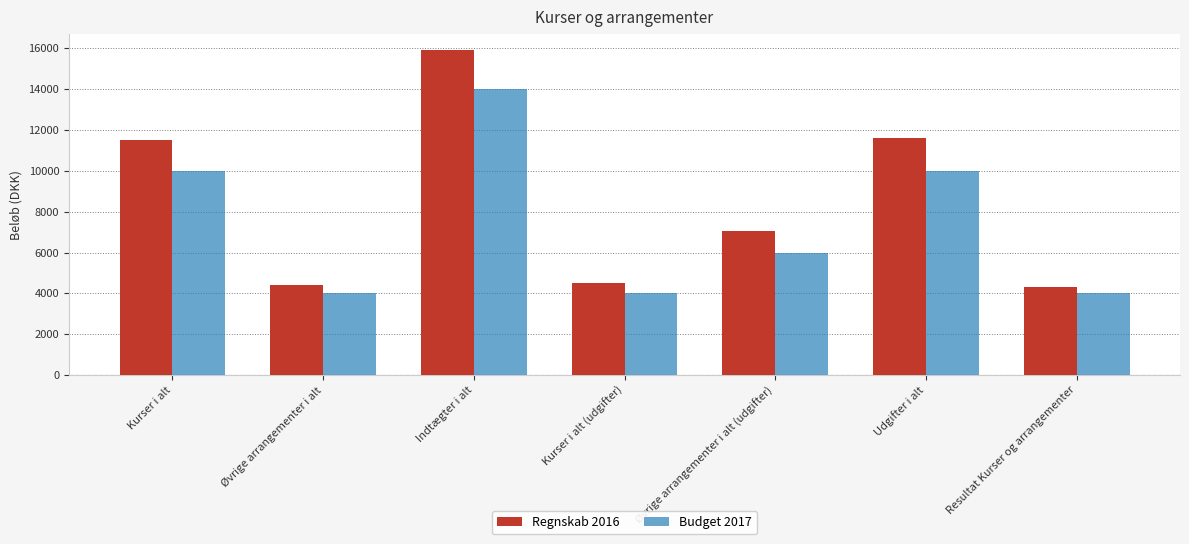

What are all the series names shown in the legend?

Regnskab 2016, Budget 2017